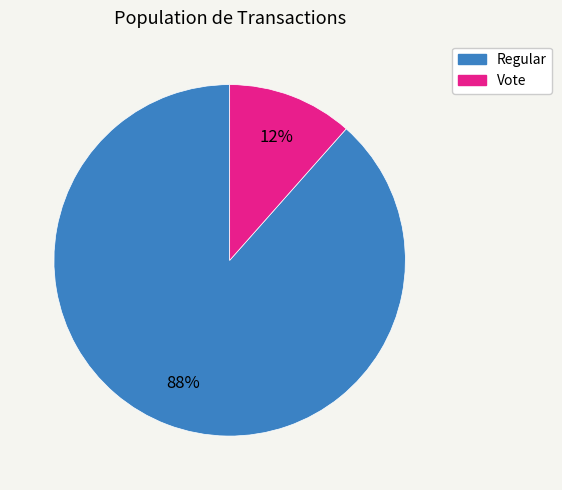

Which has a higher value, Vote or Regular?

Regular